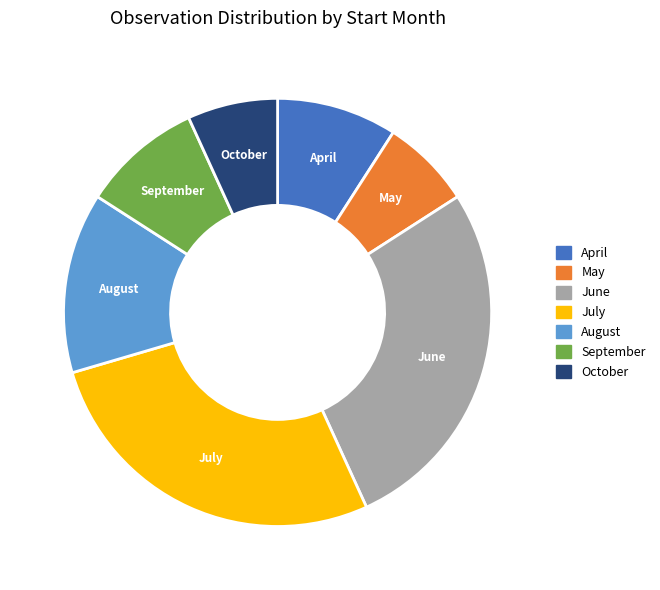

Is there a majority slice in this chart?

No